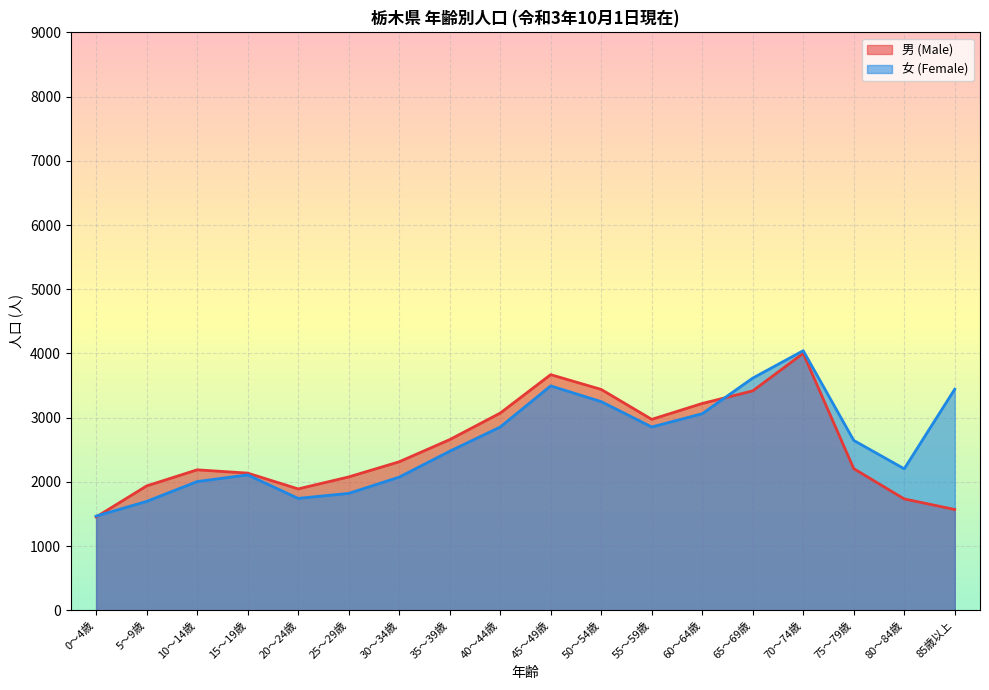

The 女 (Female) series shows 3086 at 20～24歳. True or false?

False